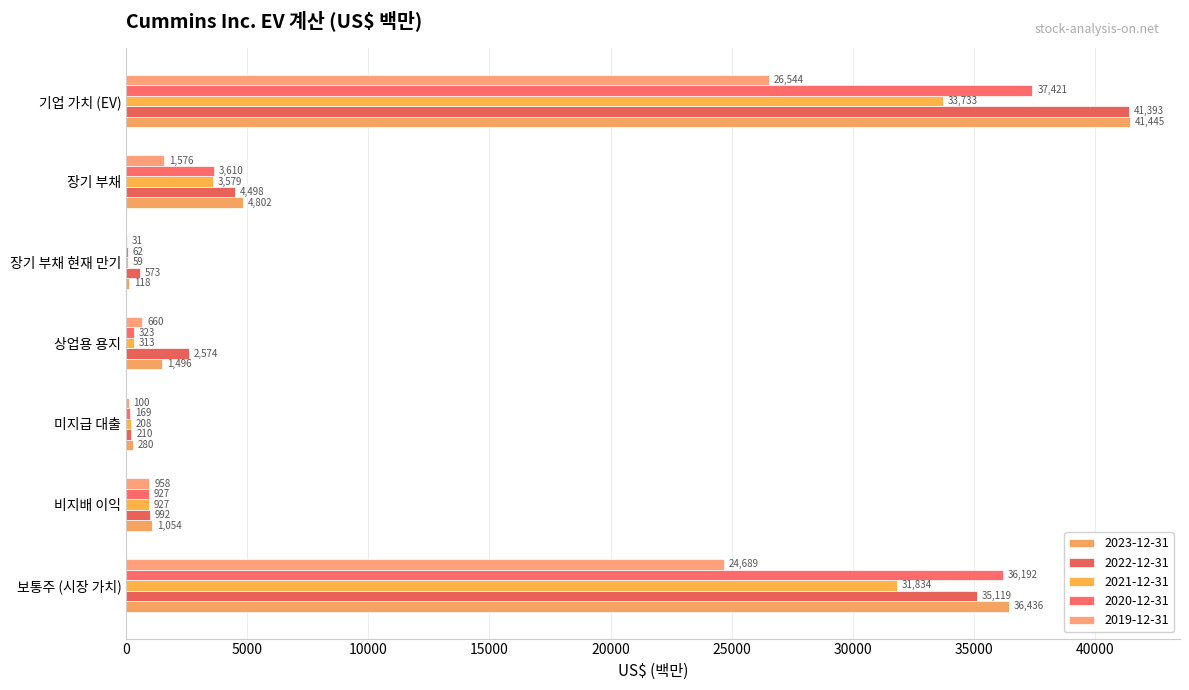

Count the number of data series in this chart.

5